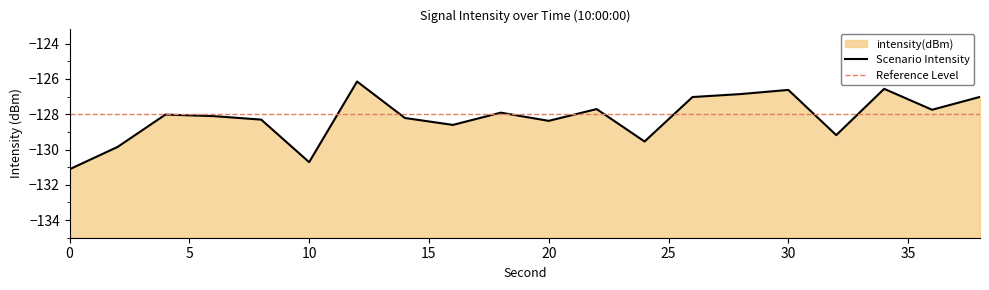

Where does the data first go above -128?

12